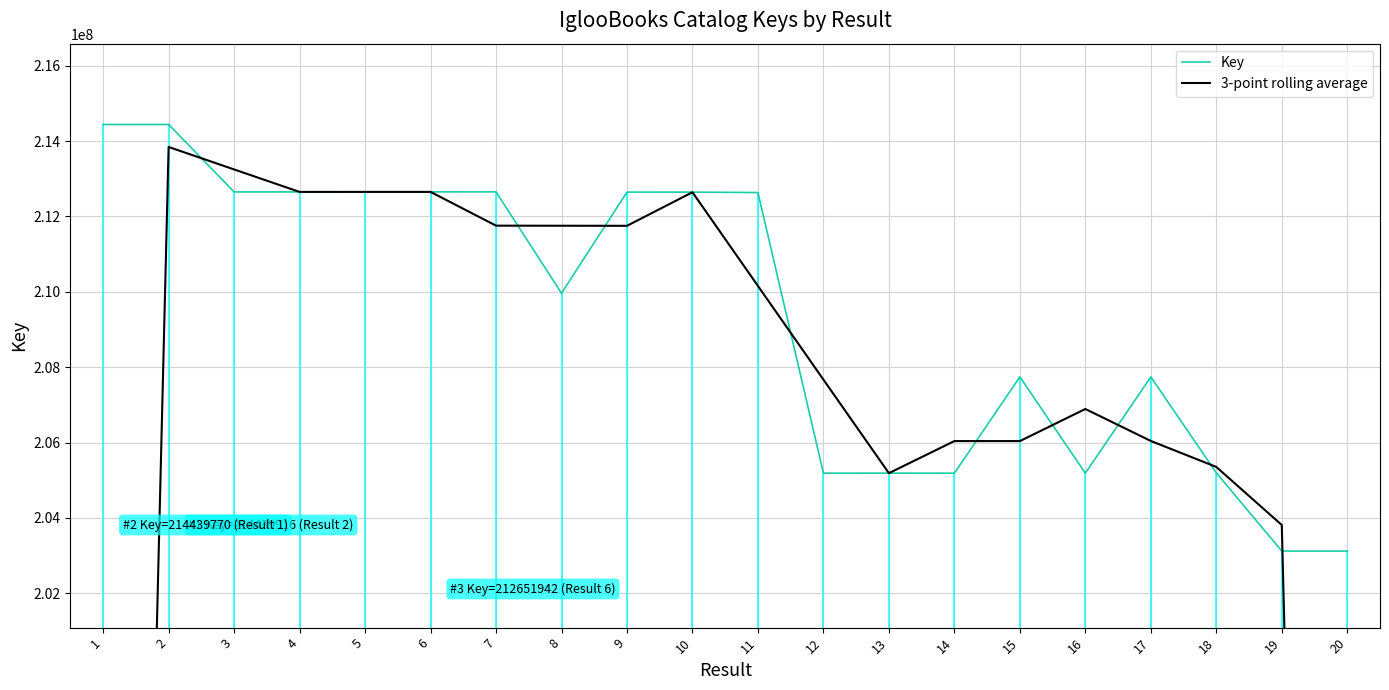

Which series changed the most between 16 and 17?

Key